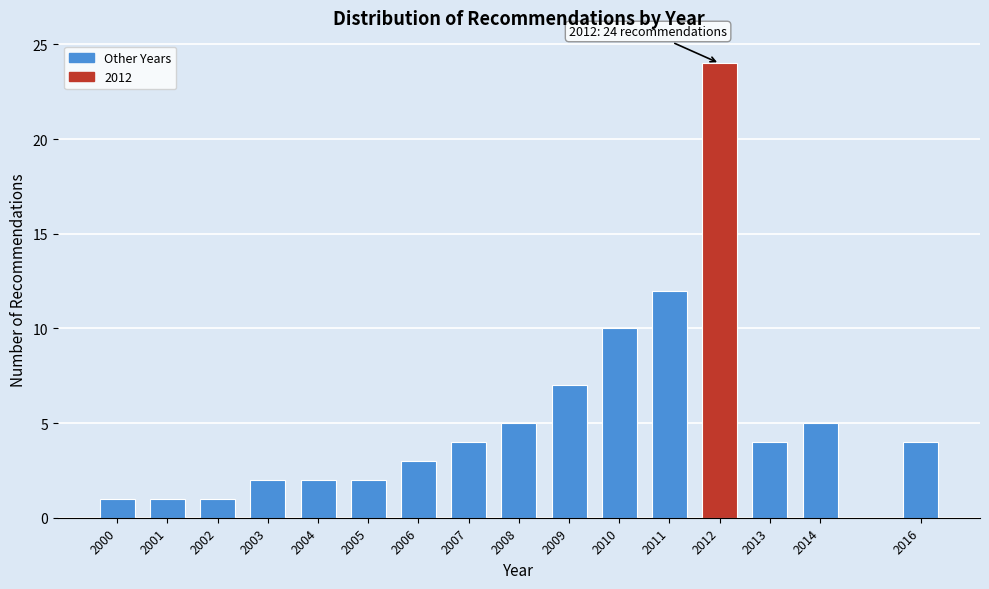

Reading left to right, extract all data points from this chart.

1	1	1	2	2	2	3	4	5	7	10	12	24	4	5	4